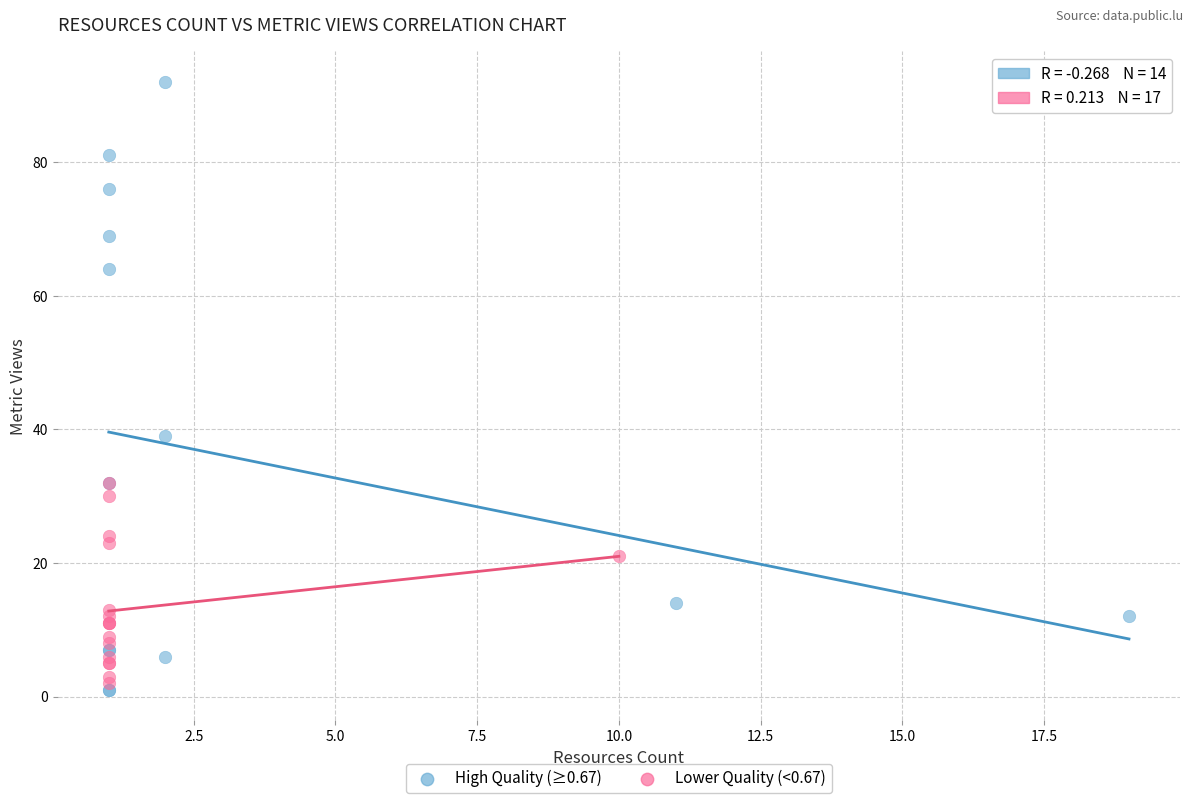

What are all the series names shown in the legend?

High Quality (≥0.67), Lower Quality (<0.67)